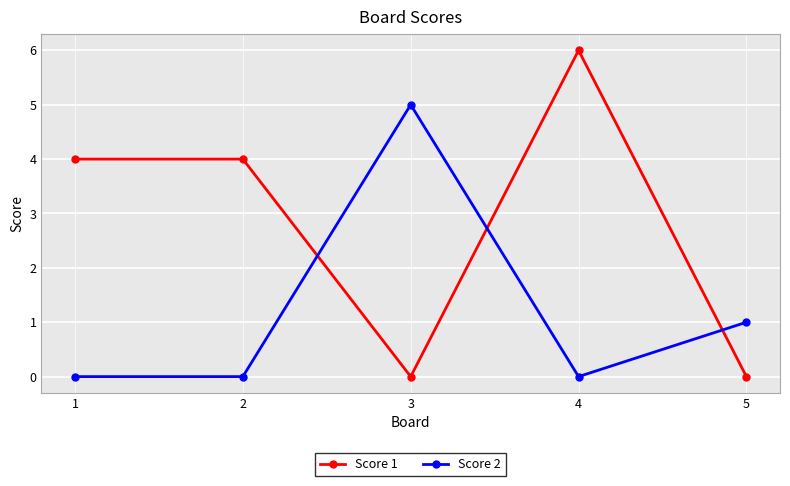

What are all the series names shown in the legend?

Score 1, Score 2